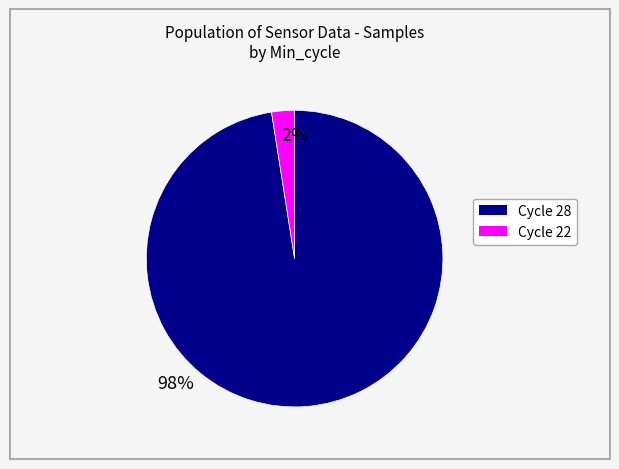

Is there a majority slice in this chart?

Yes